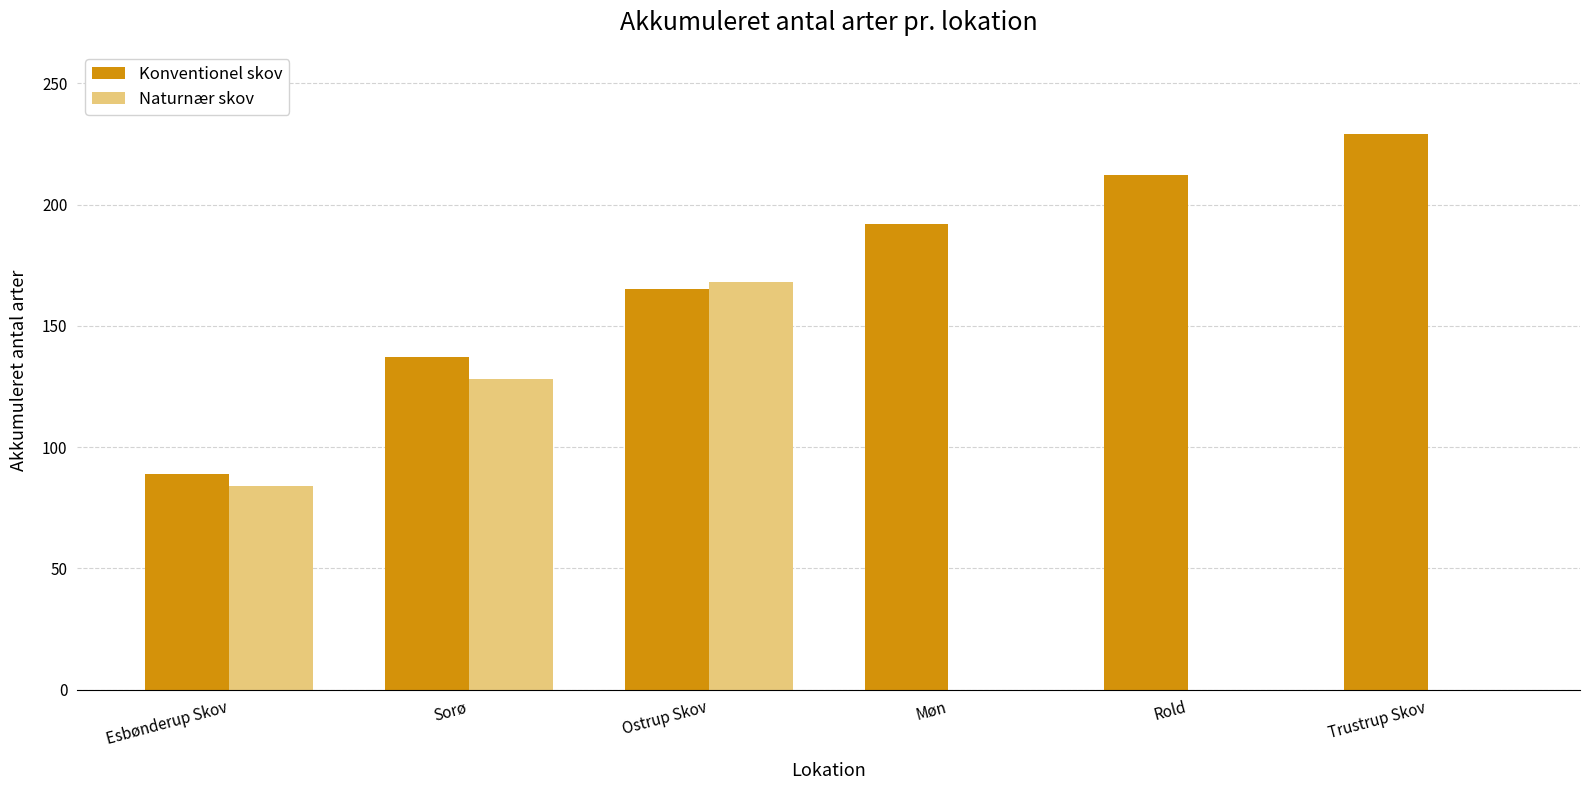

Is it true that Konventionel skov equals 229 at Trustrup Skov?

True